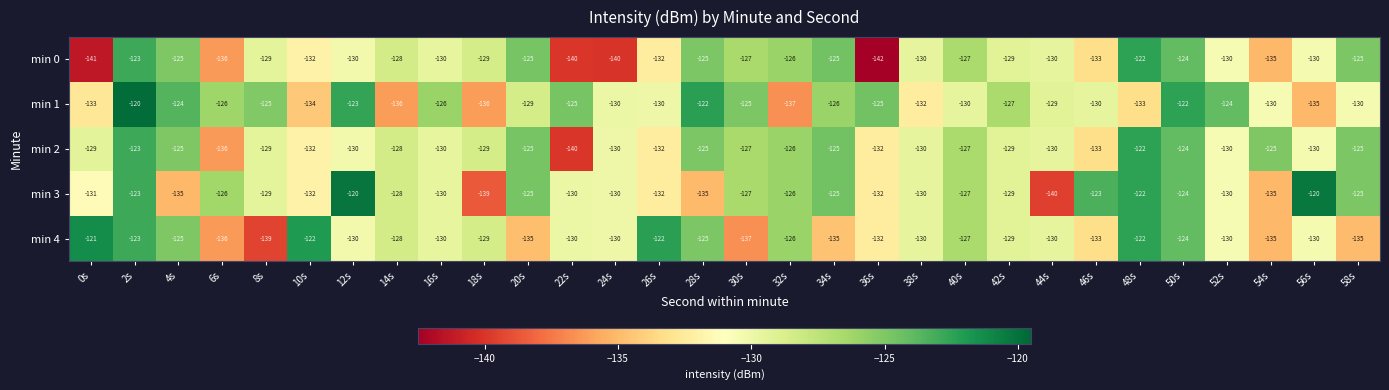

What is the spread (max minus min) of values at 54s?

10